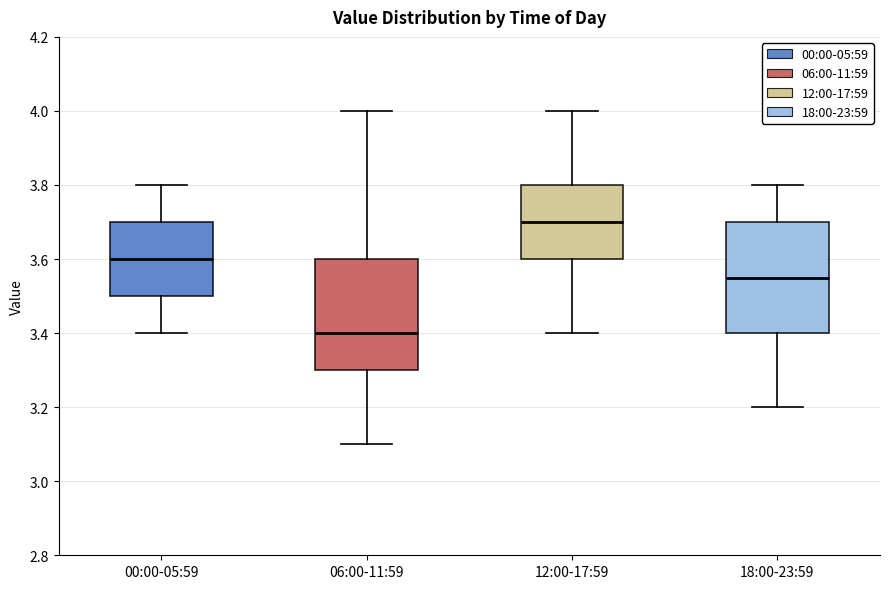

Reading left to right, read every box against the y-axis: the position of its median line, the range the box covers, and the ends of its whiskers. The values are not printed on the chart, so give them approximately, as read against the axis.

00:00-05:59: median 3.60, box 3.50 to 3.70, whiskers 3.40 to 3.80
06:00-11:59: median 3.40, box 3.30 to 3.60, whiskers 3.10 to 4.00
12:00-17:59: median 3.70, box 3.60 to 3.80, whiskers 3.40 to 4.00
18:00-23:59: median 3.56, box 3.40 to 3.70, whiskers 3.20 to 3.80